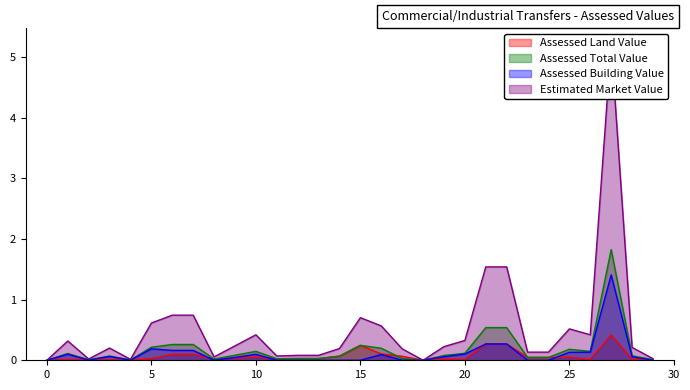

Does the chart display data point markers on the line(s)?

No